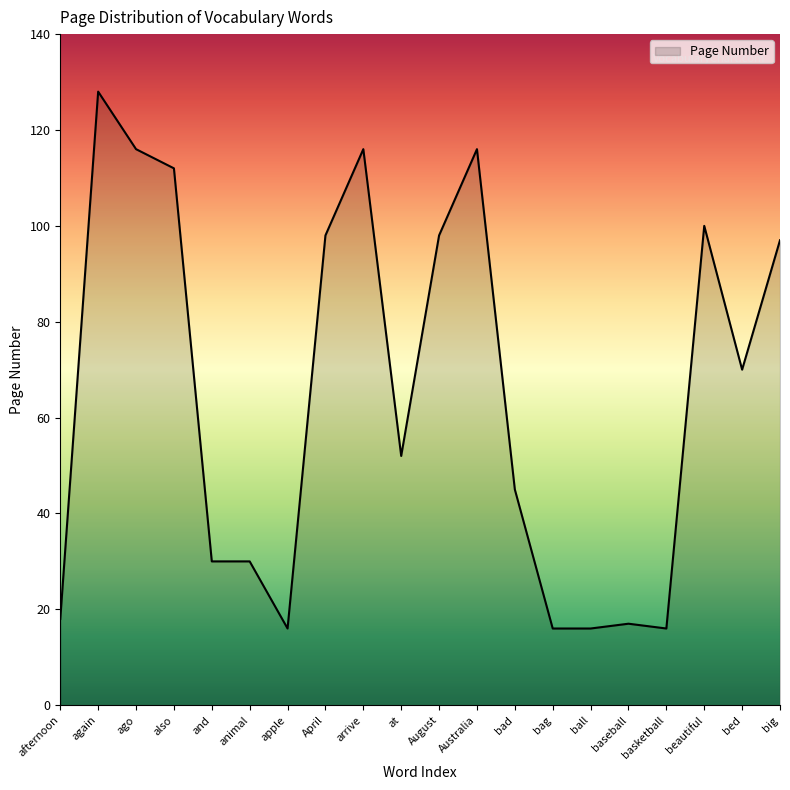

How many lines are shown in the chart?

1